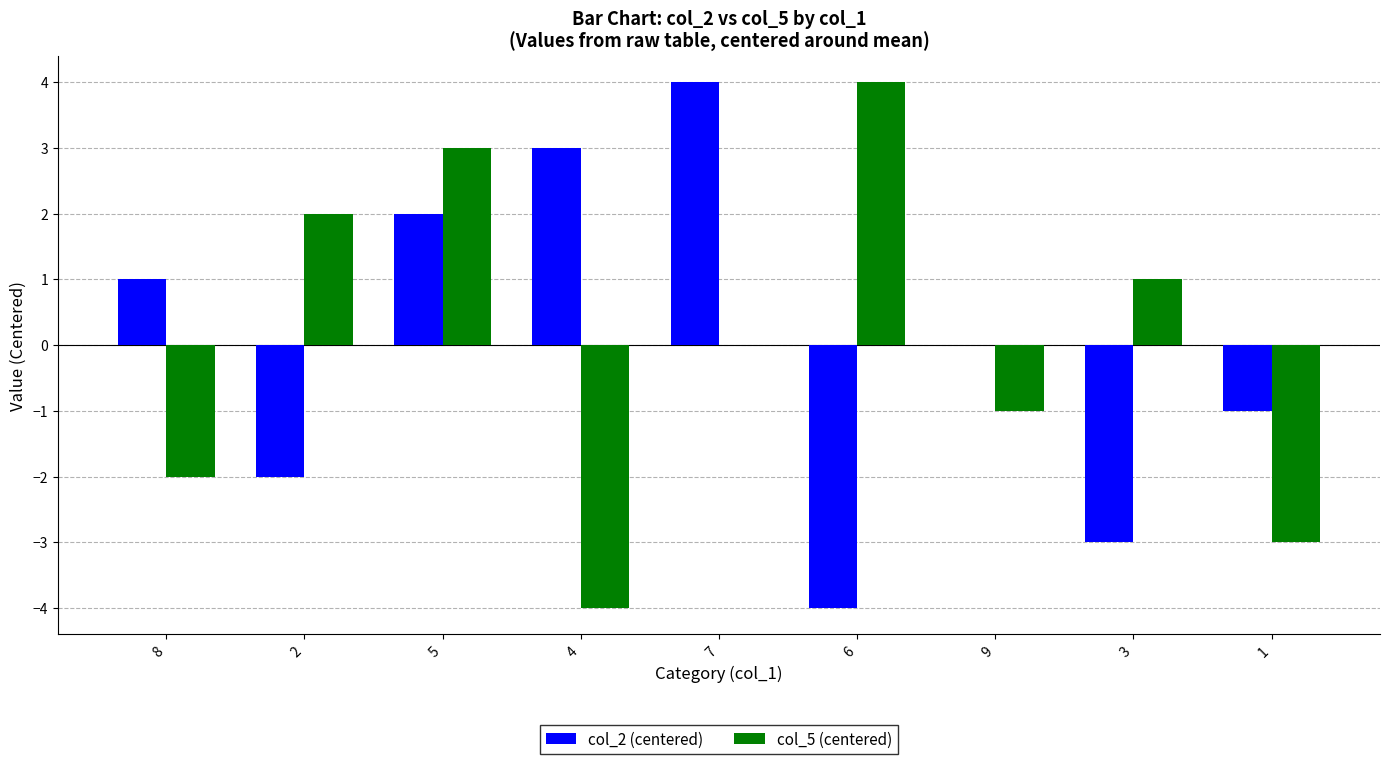

Reading left to right, what are all the values shown in this chart?

col_2 (centered): 1	-2	2	3	4	-4	0	-3	-1
col_5 (centered): -2	2	3	-4	0	4	-1	1	-3